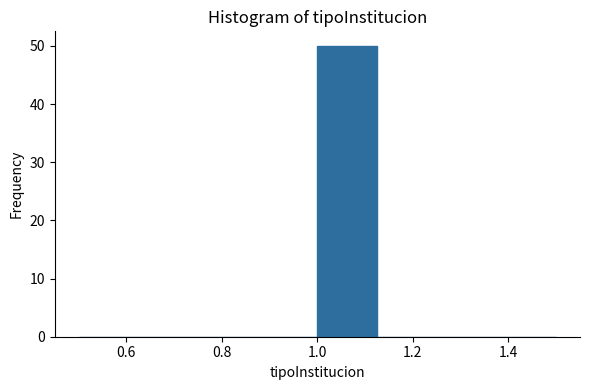

Reading left to right, list every bar in this chart as the range it spans on the x-axis followed by its height. Neither the bar edges nor the heights are printed on the chart, so give them approximately, as read against the axes.

0.500 to 0.625: 0
0.625 to 0.750: 0
0.750 to 0.875: 0
0.875 to 1.000: 0
1.000 to 1.125: 50
1.125 to 1.250: 0
1.250 to 1.375: 0
1.375 to 1.500: 0